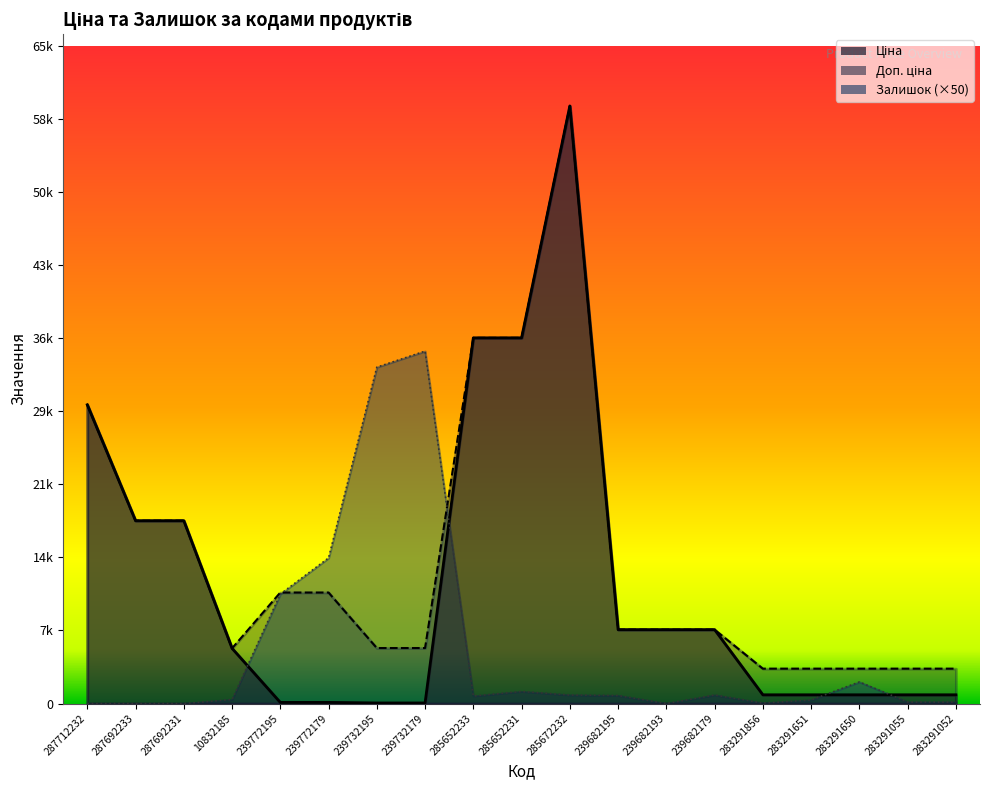

How many categories are shown in the chart?

19